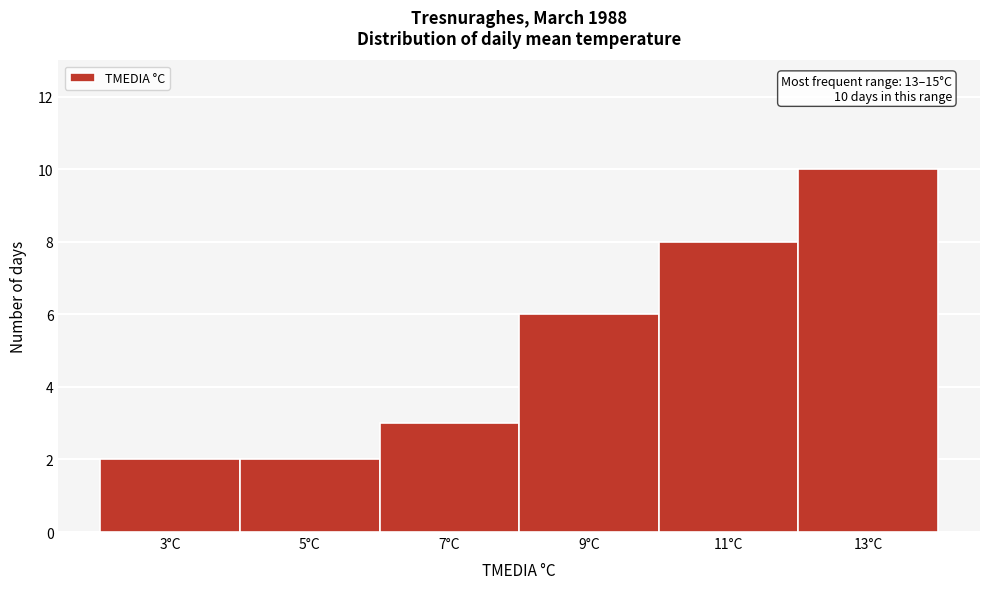

Reading right to left, transcribe all the data shown in this chart.

10	8	6	3	2	2